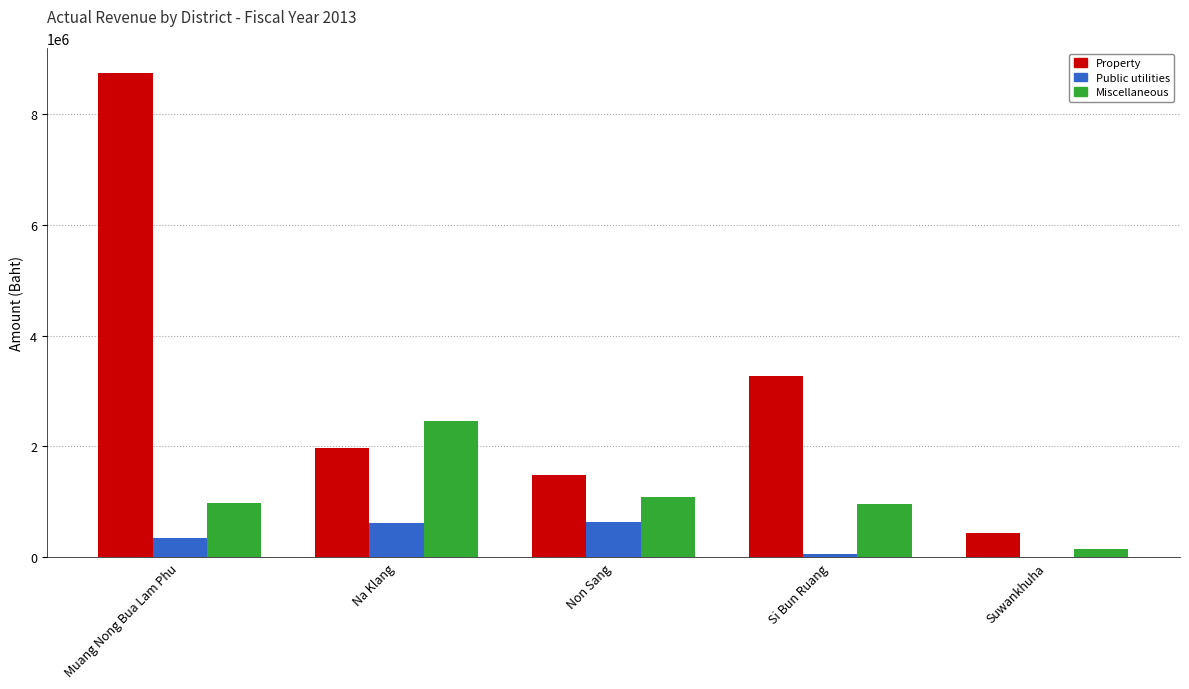

Which category has the highest value across all series?

Muang Nong Bua Lam Phu